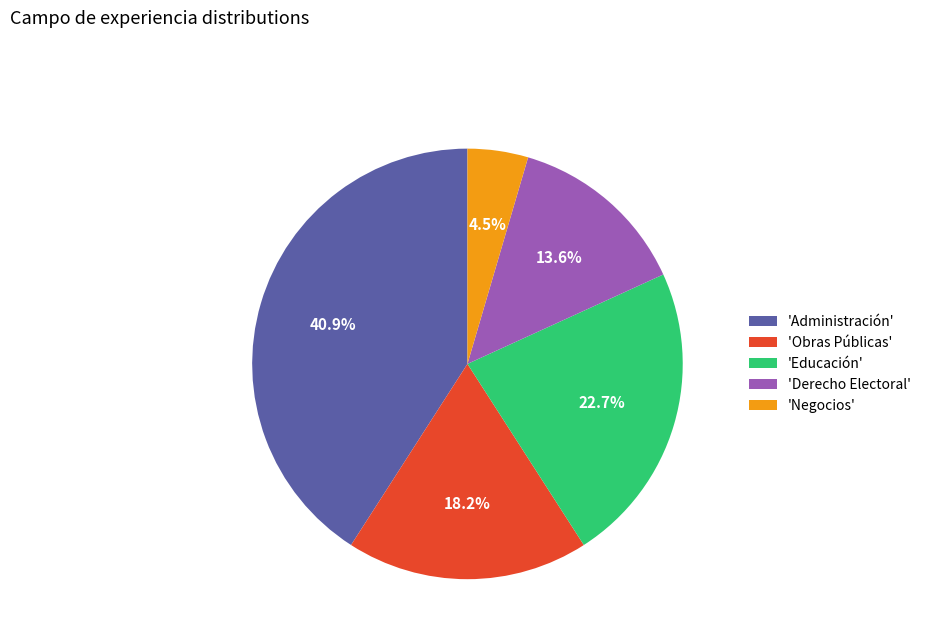

Does any single category account for the majority?

No